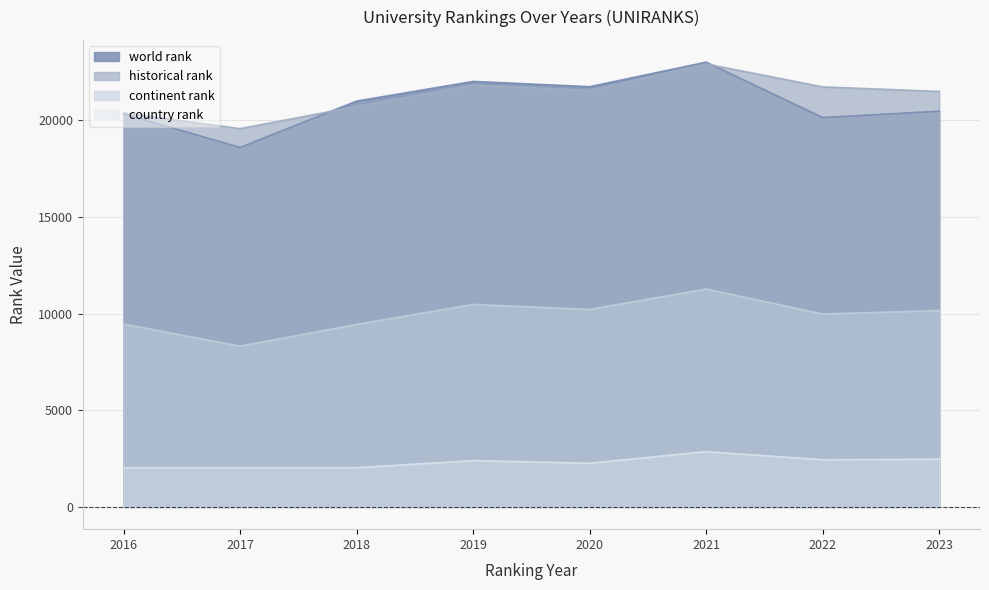

Where is world rank nearest to the value 20804?

2018